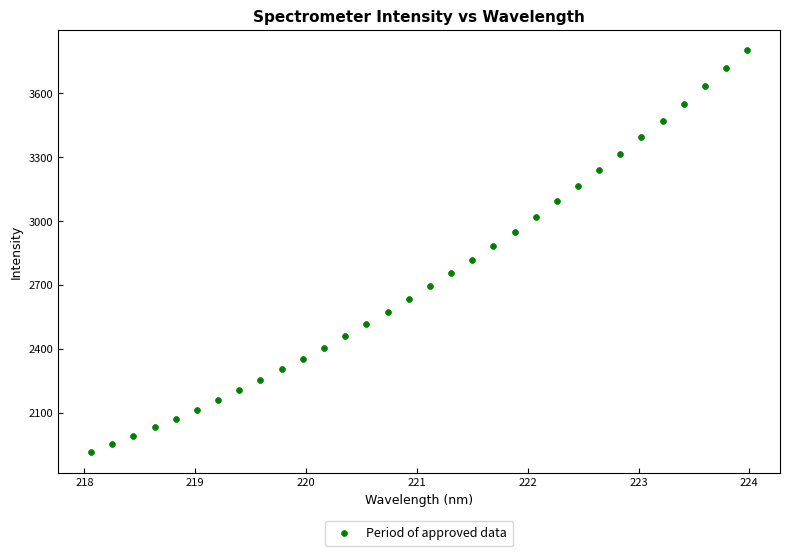

What is the range of Y values (max minus min)?

1891.6